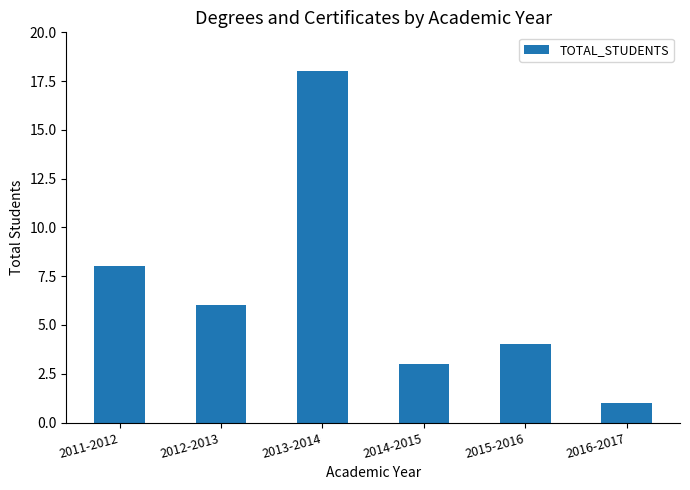

At which label is the value closest to 9?

2011-2012